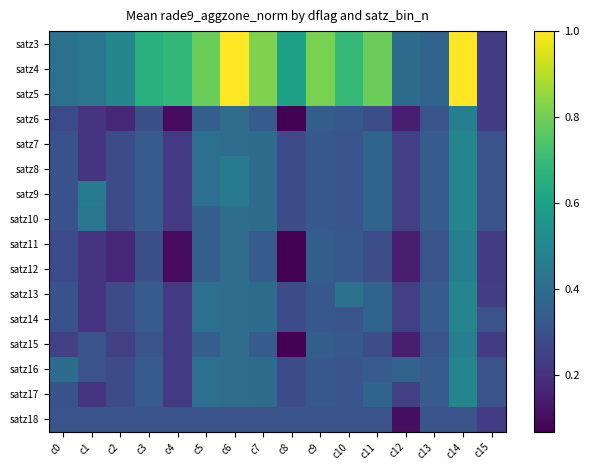

List the series in order of their peak value, highest first.

satz3, satz4, satz5, satz7, satz8, satz9, satz10, satz13, satz14, satz16, satz17, satz6, satz11, satz12, satz15, satz18